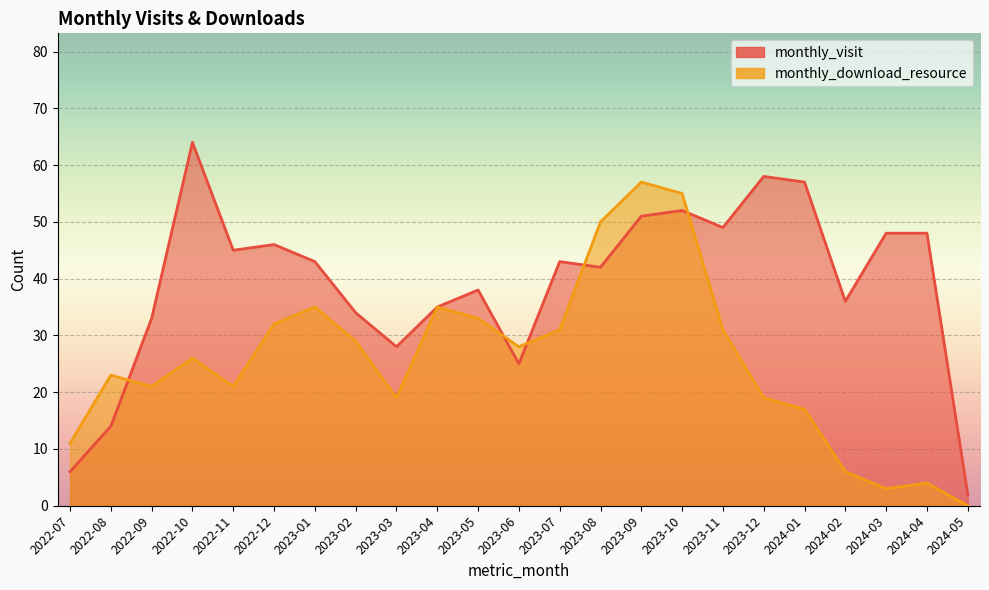

Between 2023-03 and 2024-03, which series saw the biggest shift?

monthly_visit